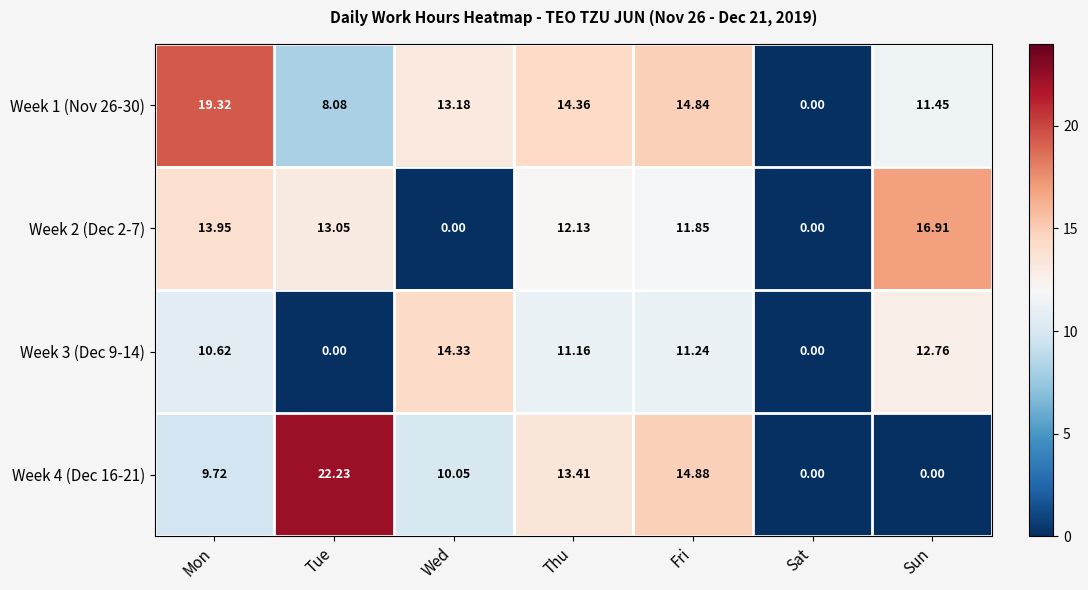

At which category is the sum across all series the highest?

Mon